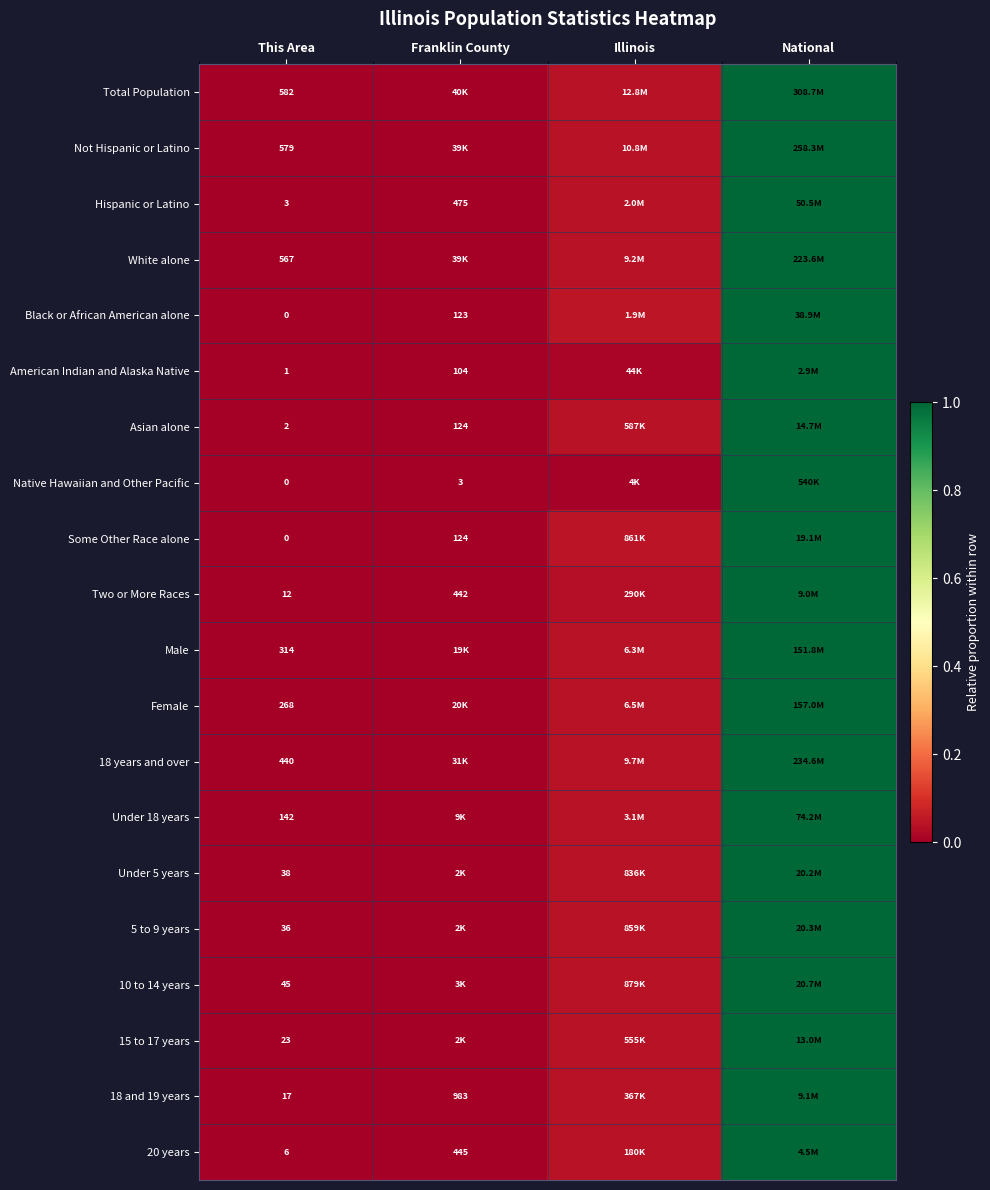

Between National and Illinois, which is larger?

National